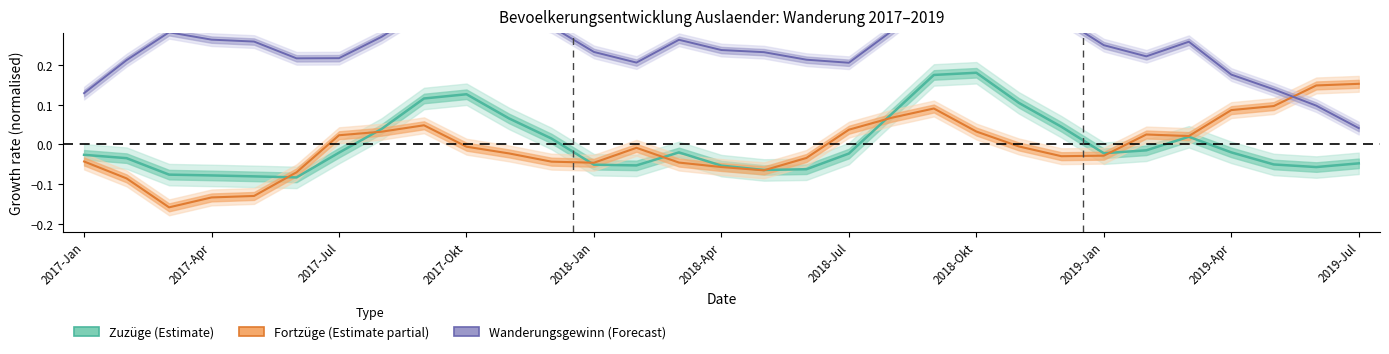

How many negative values does the Fortzüge (Estimate partial) series have?

18